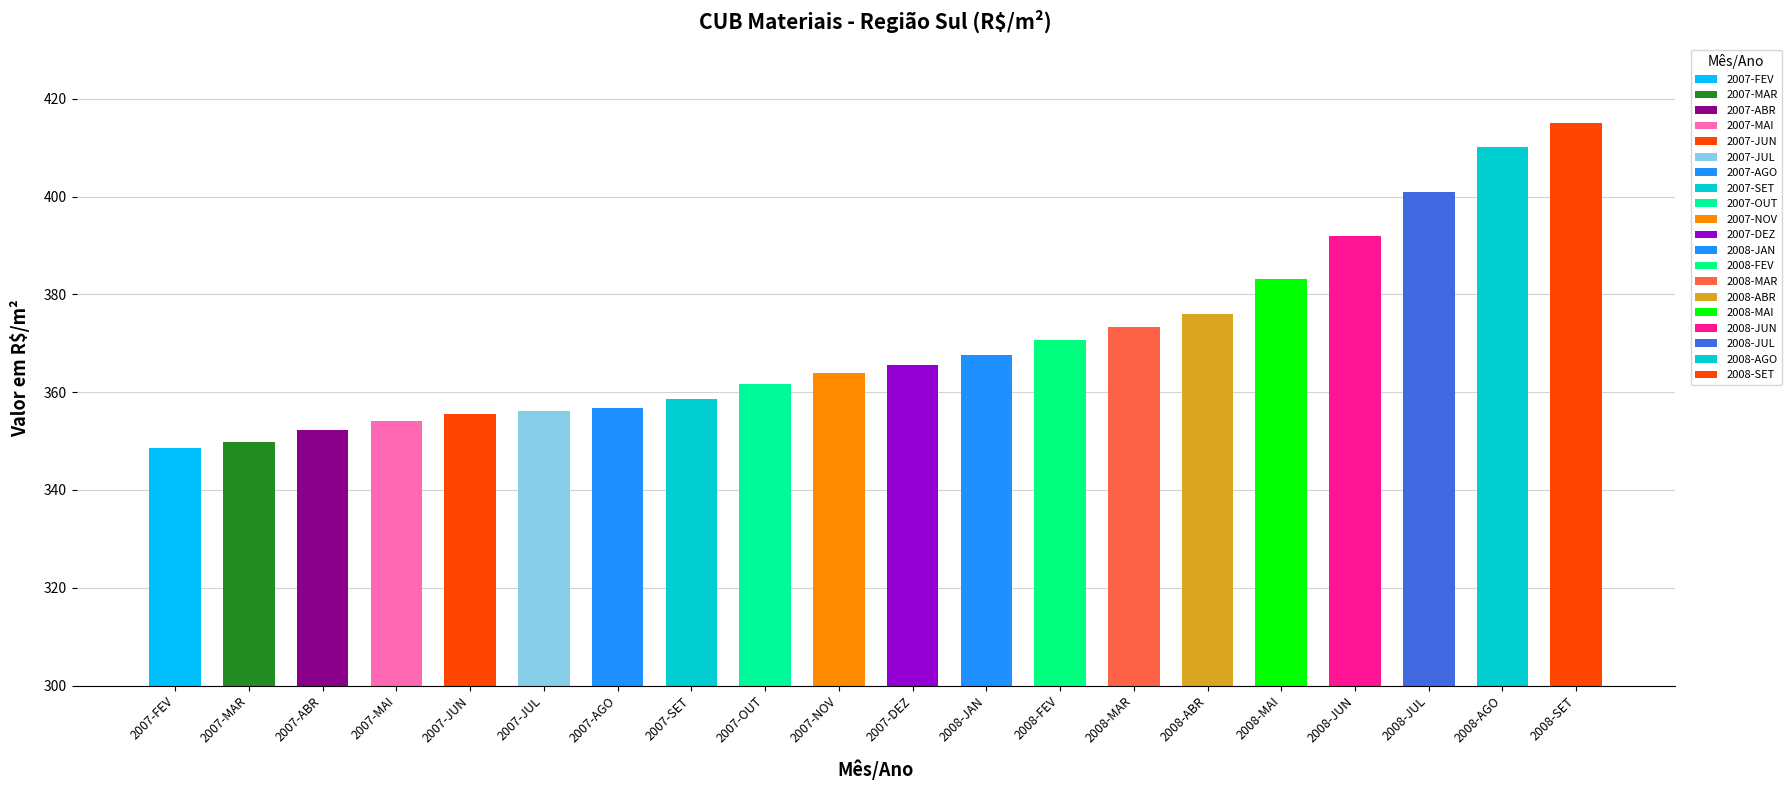

What is the label of the 19th bar from the right?

2007-MAR